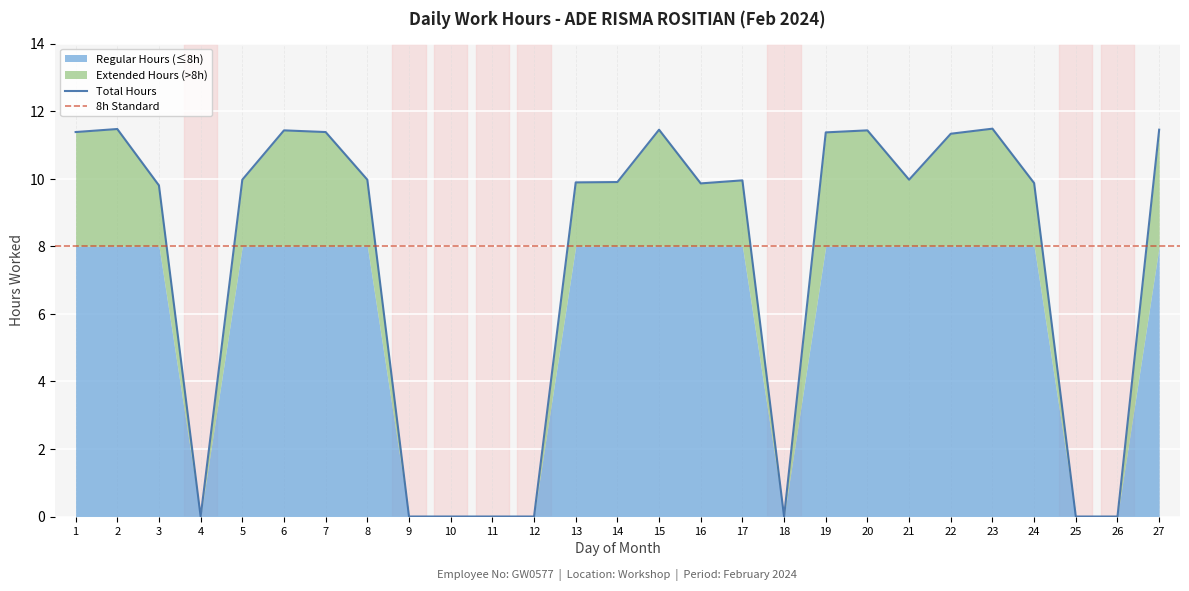

Reading left to right, what are all the values shown in this chart?

1=11.4	2=11.5	3=9.8	4=0.0	5=10.0	6=11.4	7=11.4	8=10.0	9=0.0	10=0.0	11=0.0	12=0.0	13=9.9	14=9.9	15=11.4	16=9.9	17=9.9	18=0.0	19=11.4	20=11.4	21=10.0	22=11.3	23=11.5	24=9.9	25=0.0	26=0.0	27=11.4